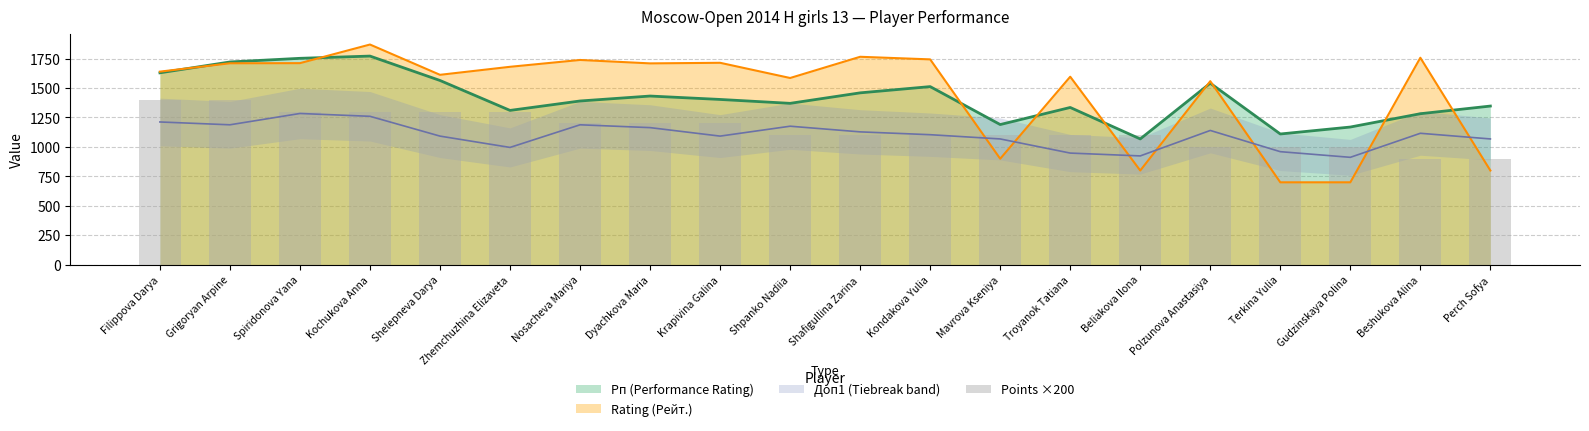

True or false: the data shows 479 at Kondakova Yulia.

False